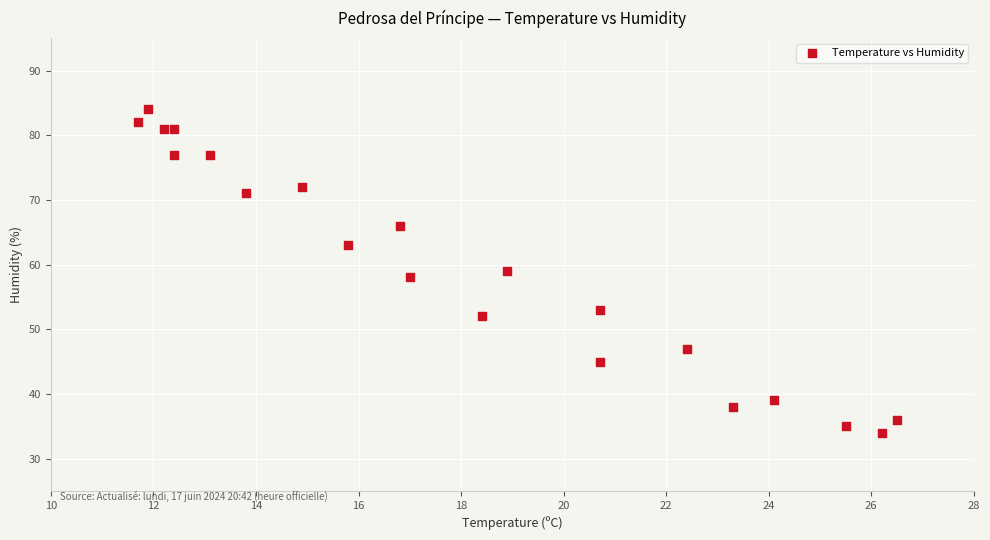

What is the range of Y values (max minus min)?

50